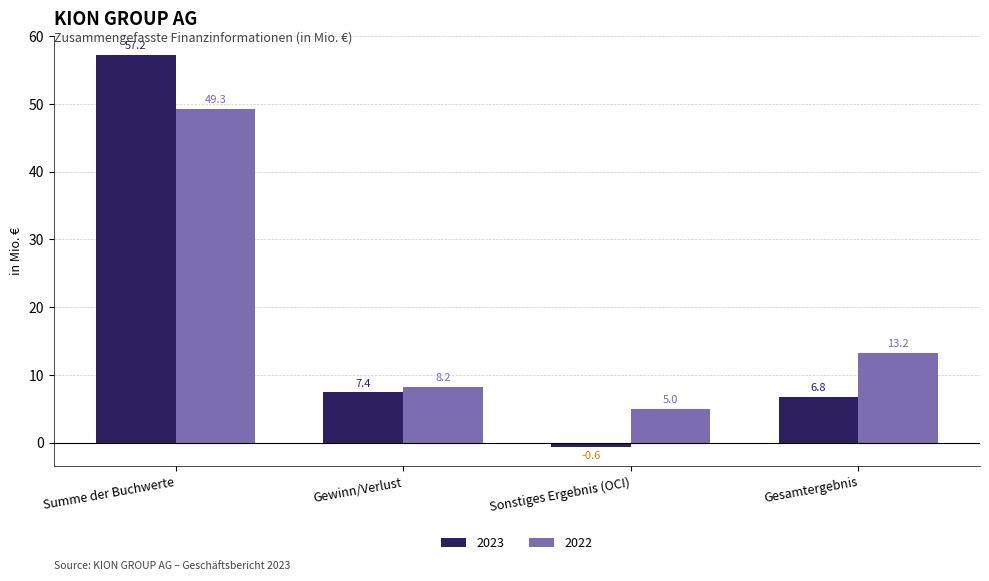

What is the sum of the 2023 values at Gewinn/Verlust and Gesamtergebnis?

14.2